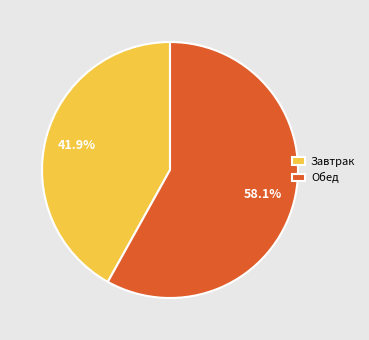

Which category has the smallest portion of the pie?

Завтрак